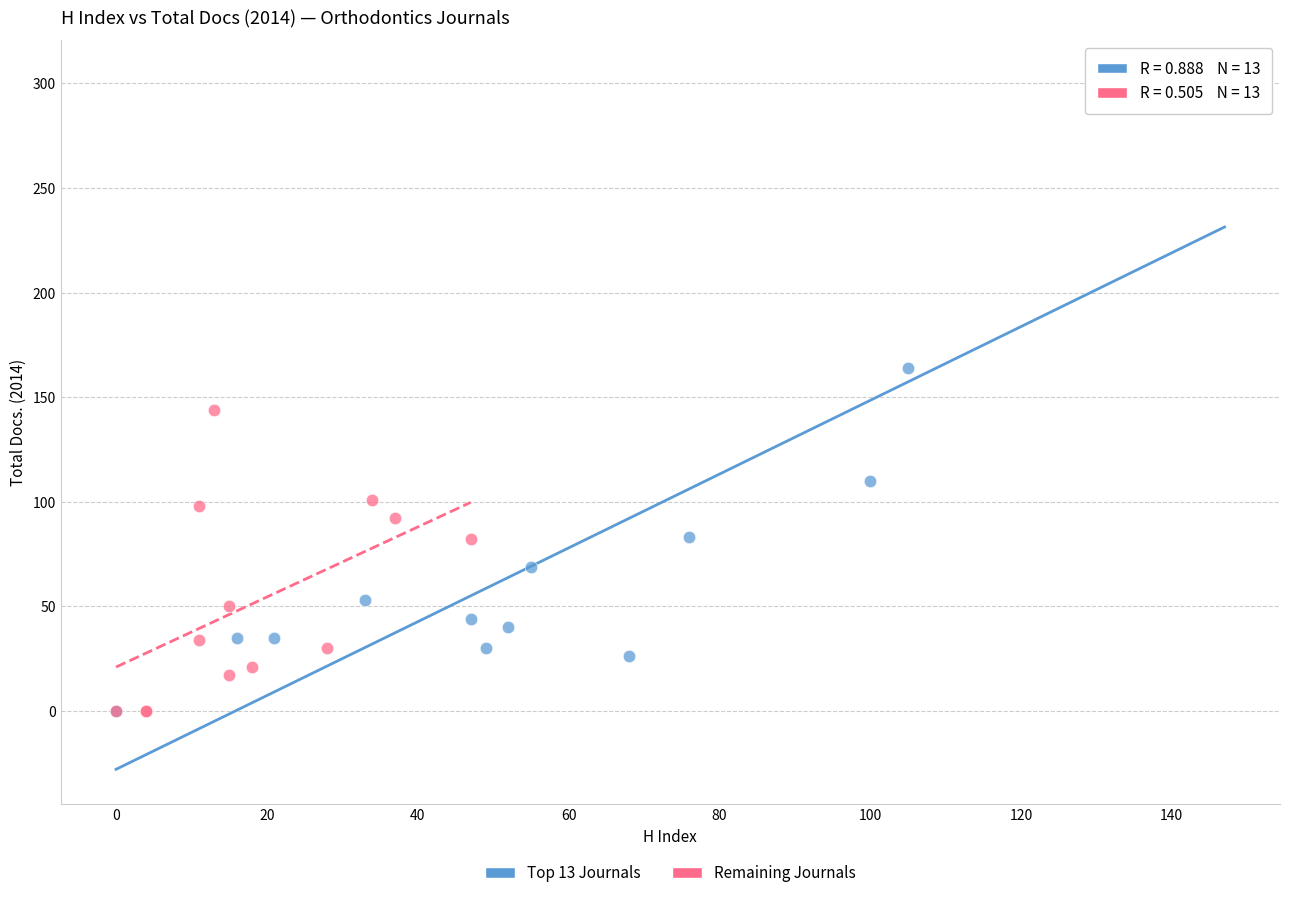

Which series reaches the maximum Y coordinate?

Top 13 Journals